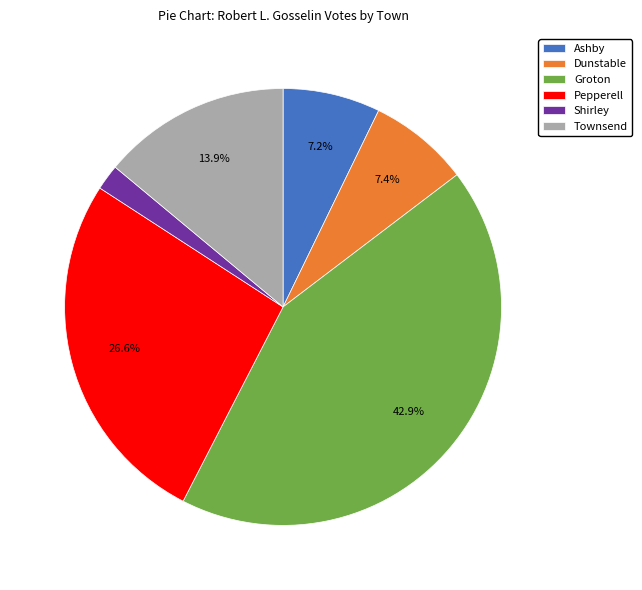

Is there a majority slice in this chart?

No